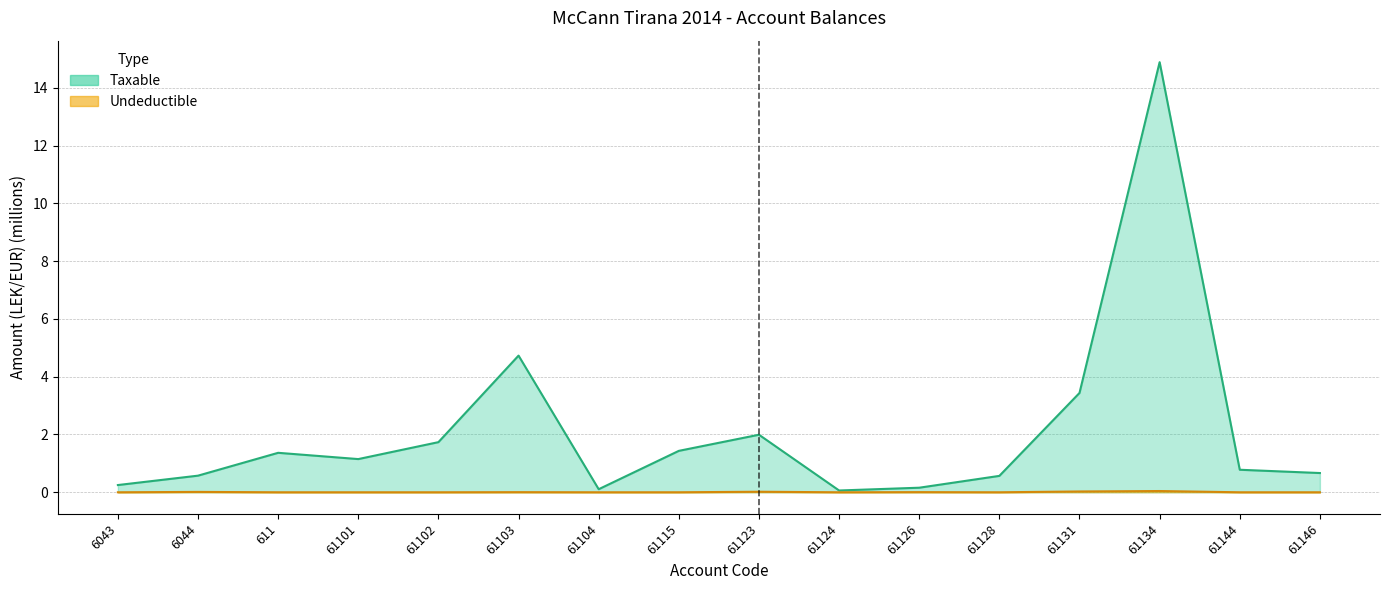

What is the label of the 8th point from the right?

61123